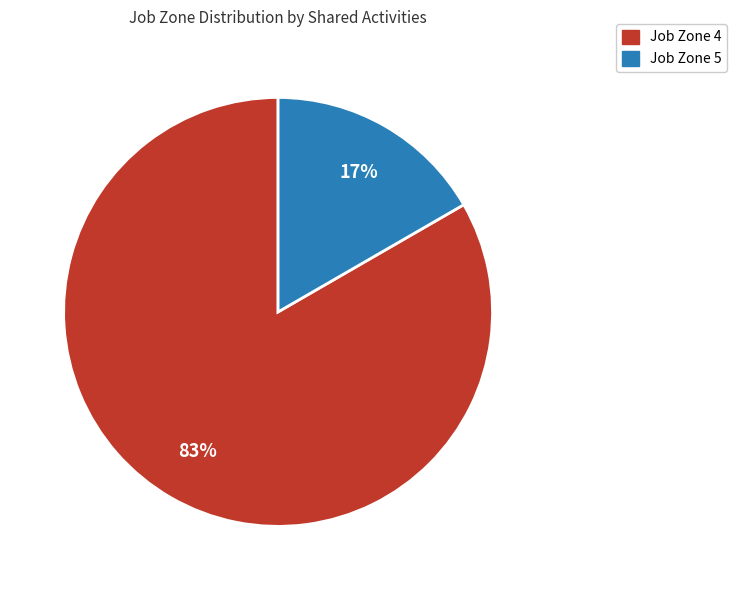

Rank the categories by value from highest to lowest.

Job Zone 4, Job Zone 5